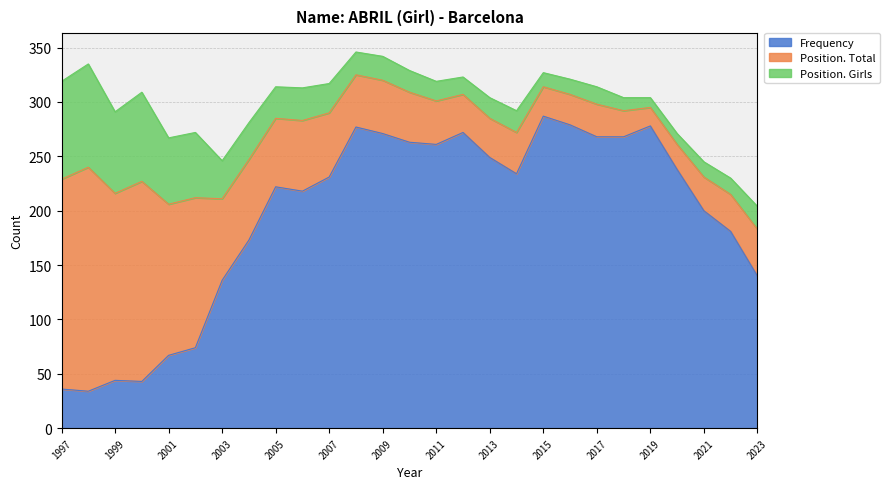

At how many categories does at least one series exceed 240?

11